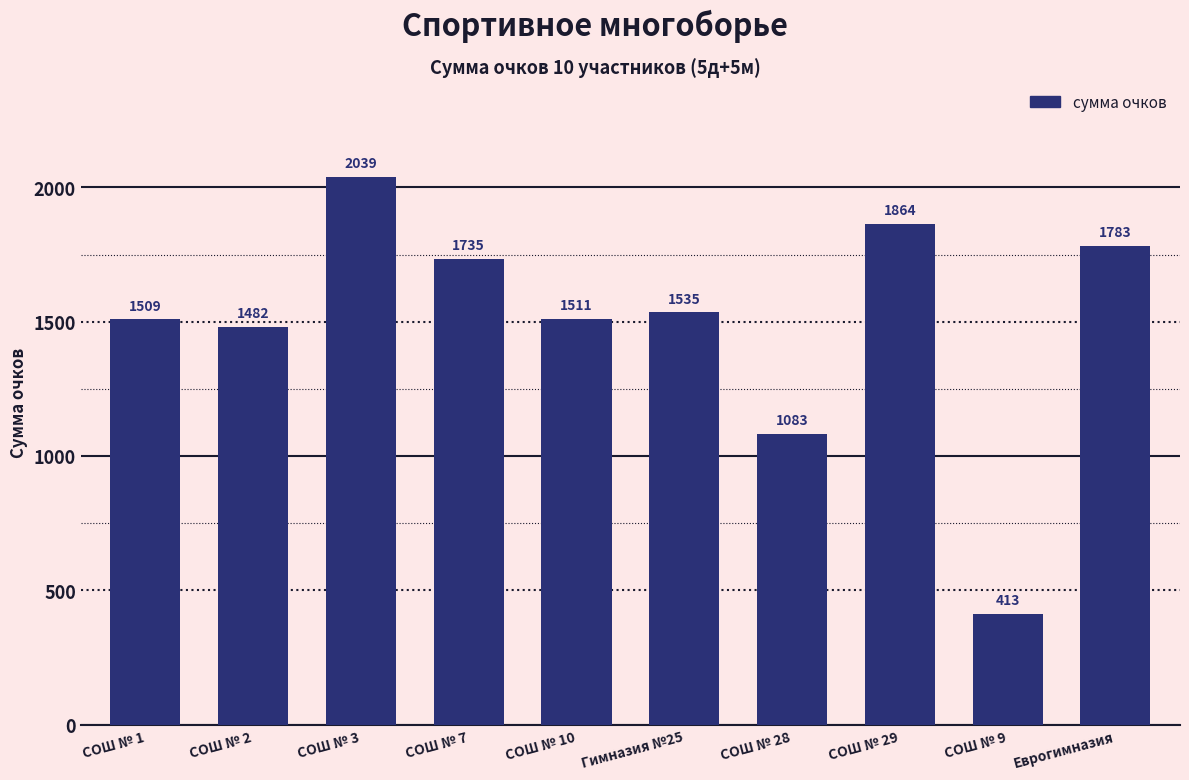

List the labels in order of value, smallest first.

СОШ № 9, СОШ № 28, СОШ № 2, СОШ № 1, СОШ № 10, Гимназия №25, СОШ № 7, Еврогимназия, СОШ № 29, СОШ № 3